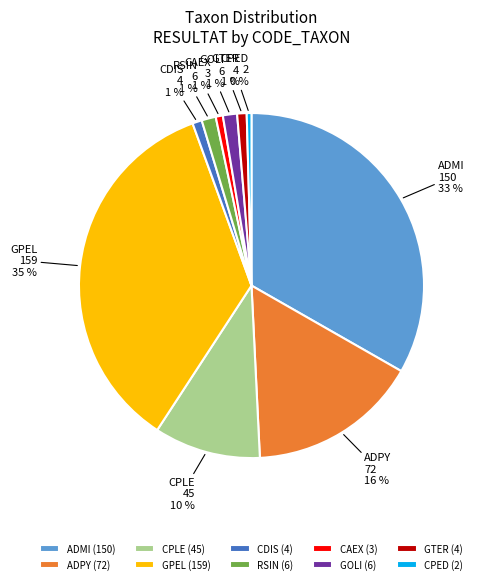

How many segments does this pie chart have?

10